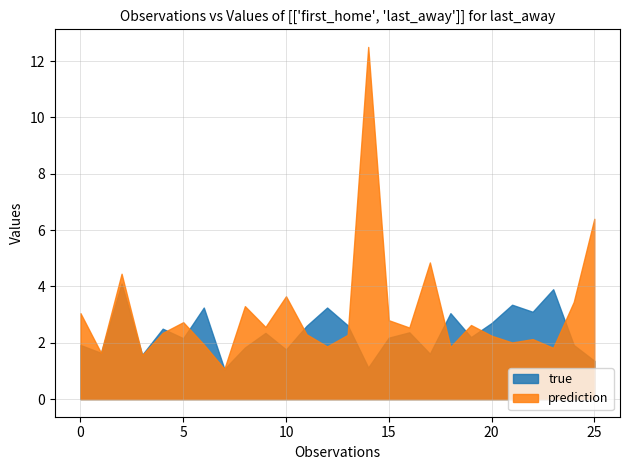

What is the highest value of the prediction series?

12.5